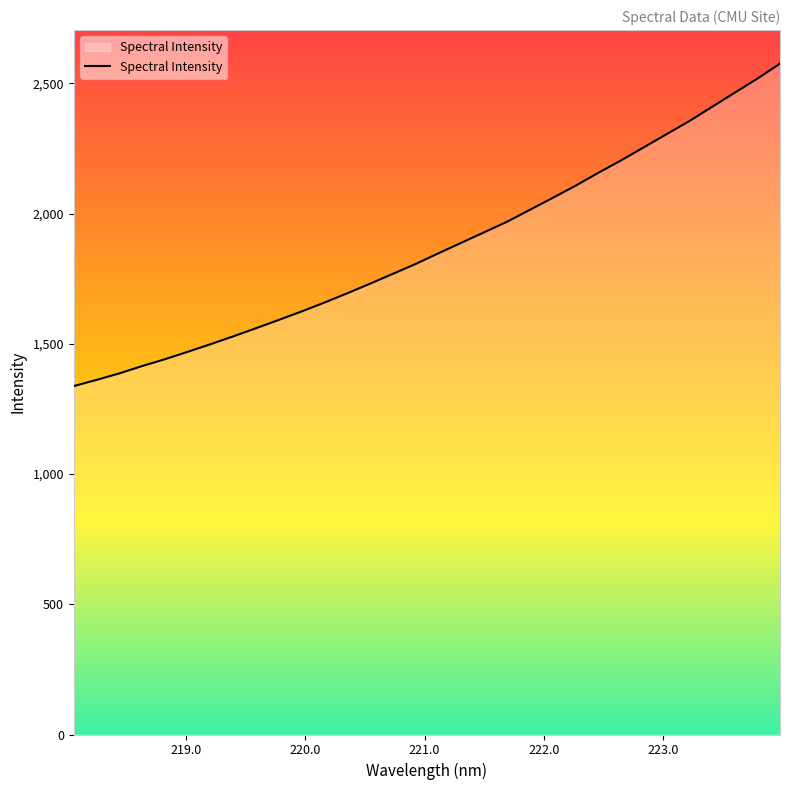

What is the smallest value displayed?

1337.5